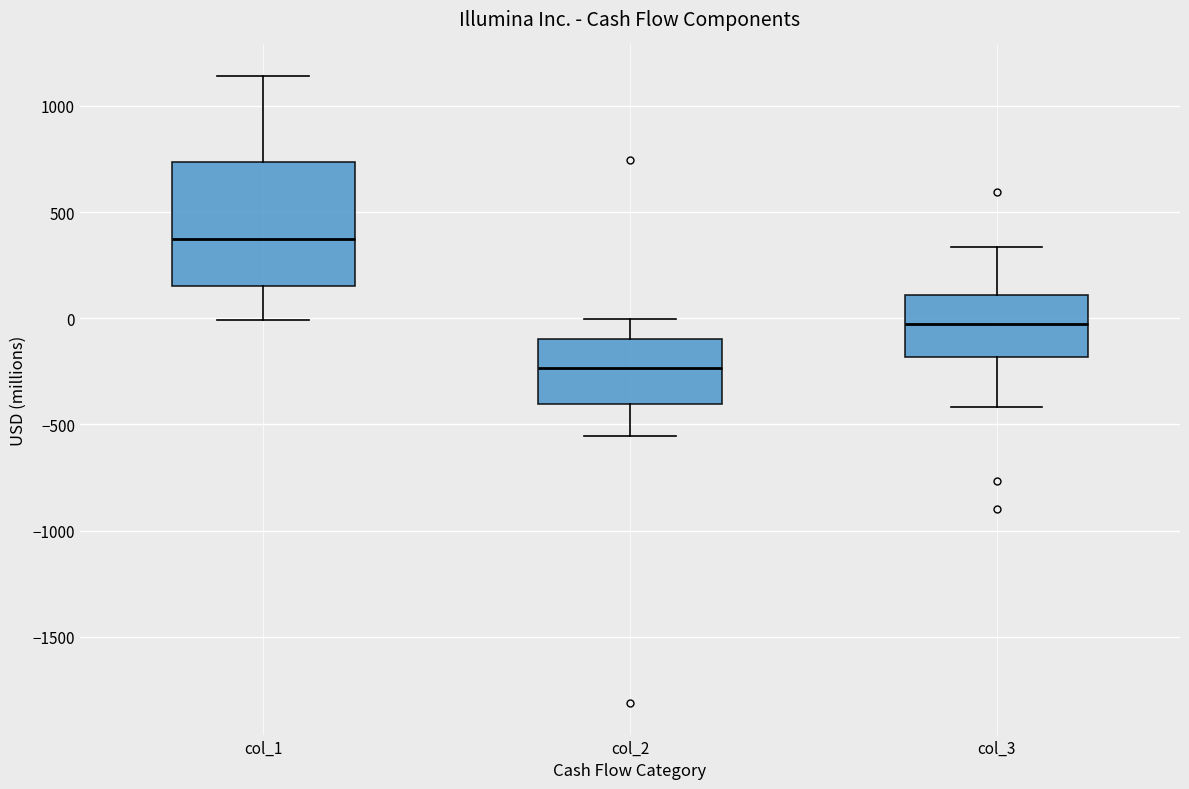

Which box is the tallest, from its lower edge to its upper edge?

col_1